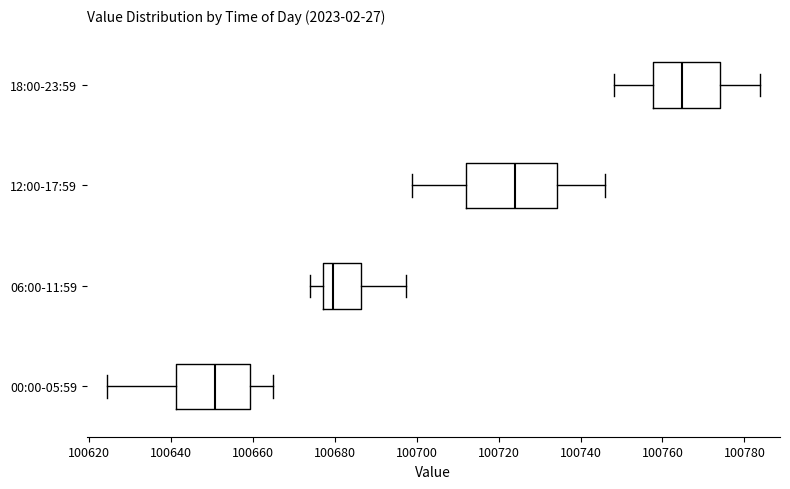

Reading bottom to top, transcribe this box plot: for each box, give where its median line is, the range the box spans, and where its two whiskers end, as read against the x-axis. The values are not printed on the chart, so give them approximately, as read against the axis.

00:00-05:59: median 100650, box 100642 to 100660, whiskers 100624 to 100664
06:00-11:59: median 100680, box 100678 to 100686, whiskers 100674 to 100698
12:00-17:59: median 100724, box 100712 to 100734, whiskers 100698 to 100746
18:00-23:59: median 100764, box 100758 to 100774, whiskers 100748 to 100784